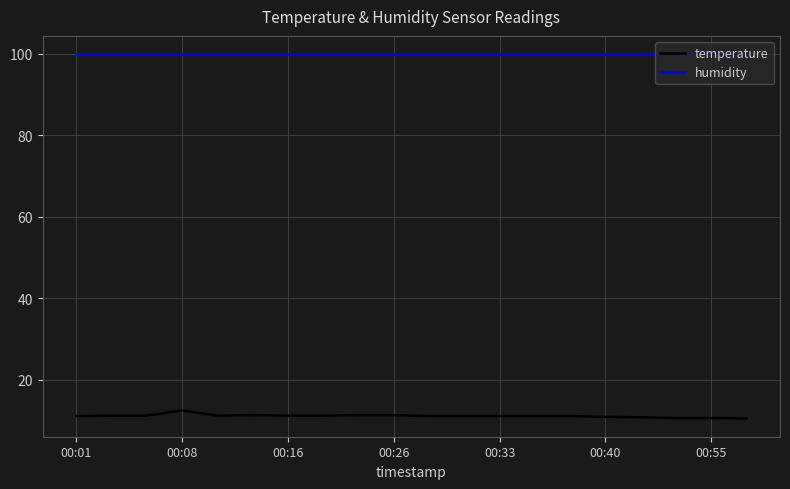

How many categories are shown in the chart?

20